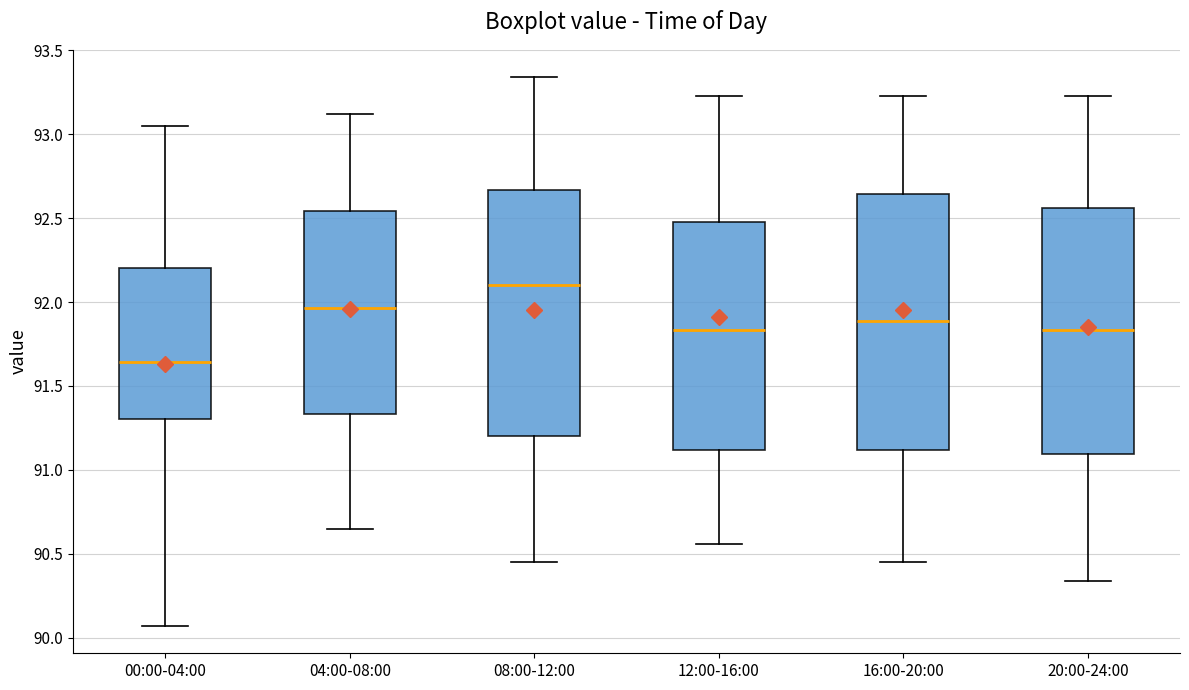

Reading left to right, read every box against the y-axis: the position of its median line, the range the box covers, and the ends of its whiskers. The values are not printed on the chart, so give them approximately, as read against the axis.

00:00-04:00: median 91.65, box 91.30 to 92.20, whiskers 90.05 to 93.05
04:00-08:00: median 91.95, box 91.35 to 92.55, whiskers 90.65 to 93.10
08:00-12:00: median 92.10, box 91.20 to 92.65, whiskers 90.45 to 93.35
12:00-16:00: median 91.85, box 91.10 to 92.50, whiskers 90.55 to 93.25
16:00-20:00: median 91.90, box 91.10 to 92.65, whiskers 90.45 to 93.25
20:00-24:00: median 91.85, box 91.10 to 92.55, whiskers 90.35 to 93.25